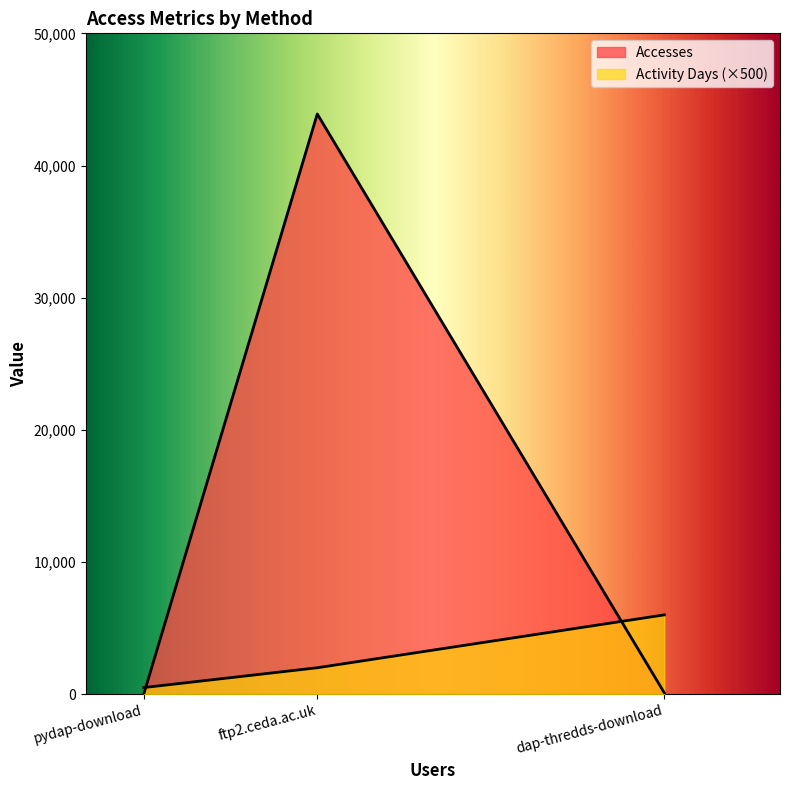

List the labels in order of value, smallest first.

pydap-download, dap-thredds-download, ftp2.ceda.ac.uk